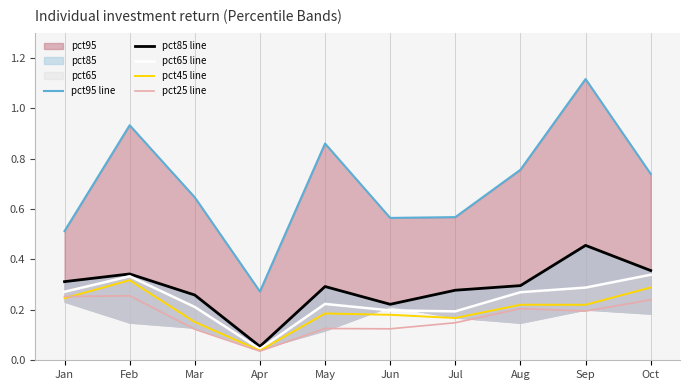

In pct95 line, how many points are higher than both neighbors (excluding endpoints)?

3